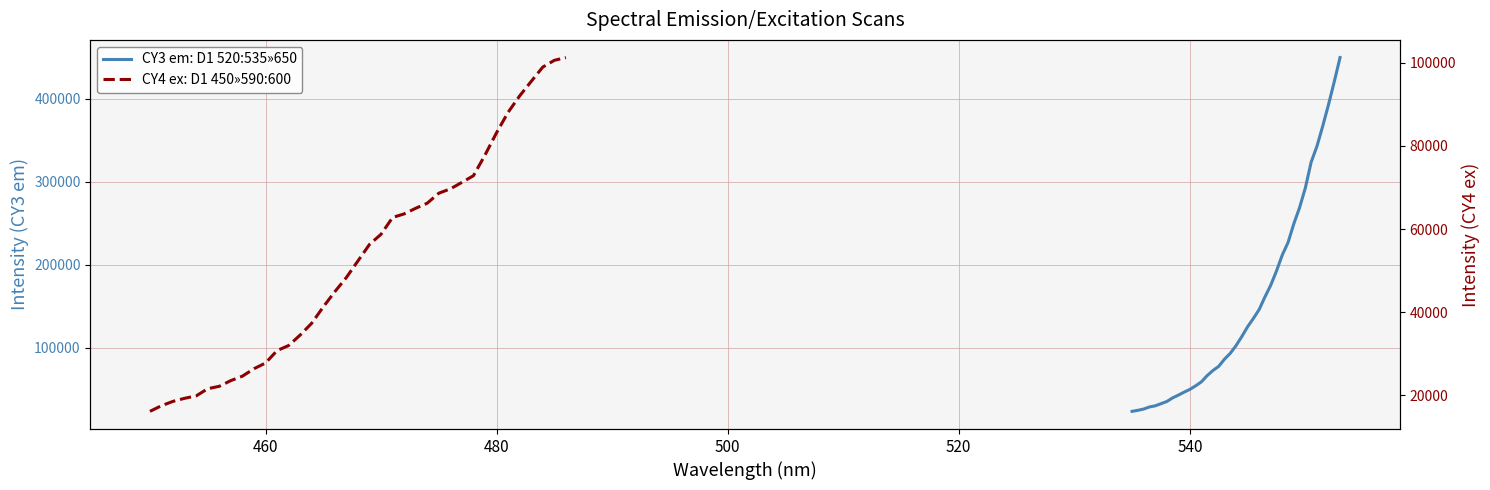

Is it true that CY4 ex: D1 450»590:600 equals 44329.3 at 11?

False